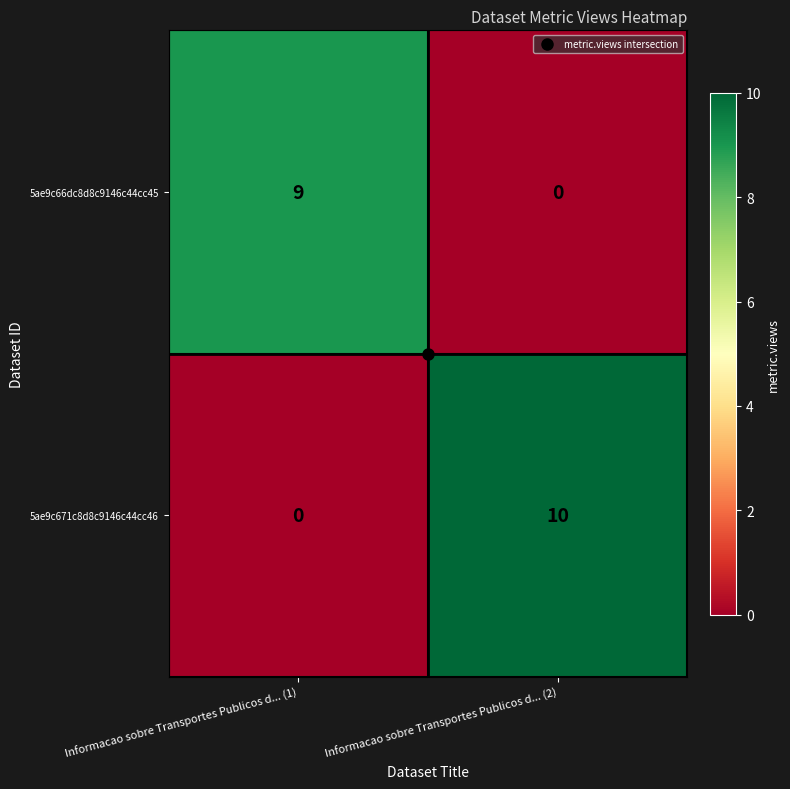

At Informacao sobre Transportes Publicos d... (1), list the series in order from largest to smallest.

5ae9c66dc8d8c9146c44cc45, 5ae9c671c8d8c9146c44cc46